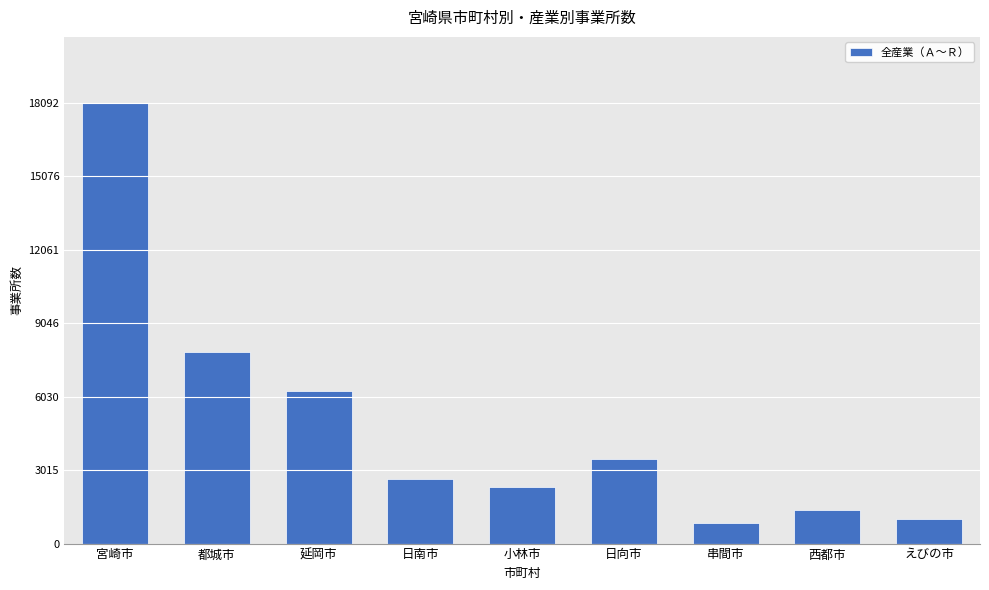

What is the sum of all values?

43891